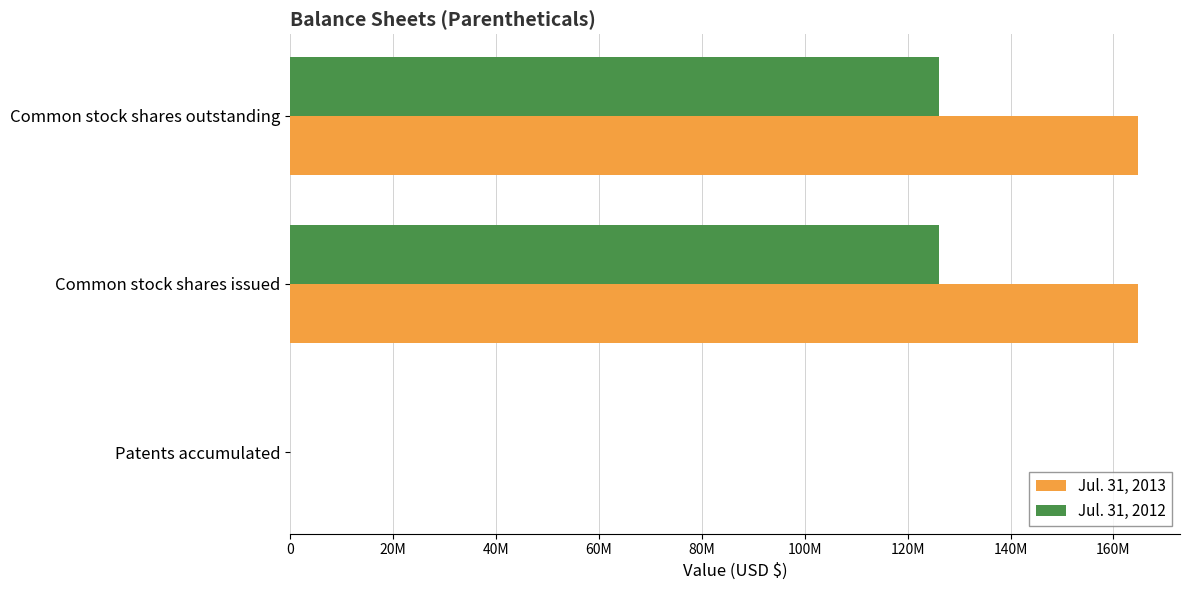

At how many categories does at least one series exceed 95218730?

2